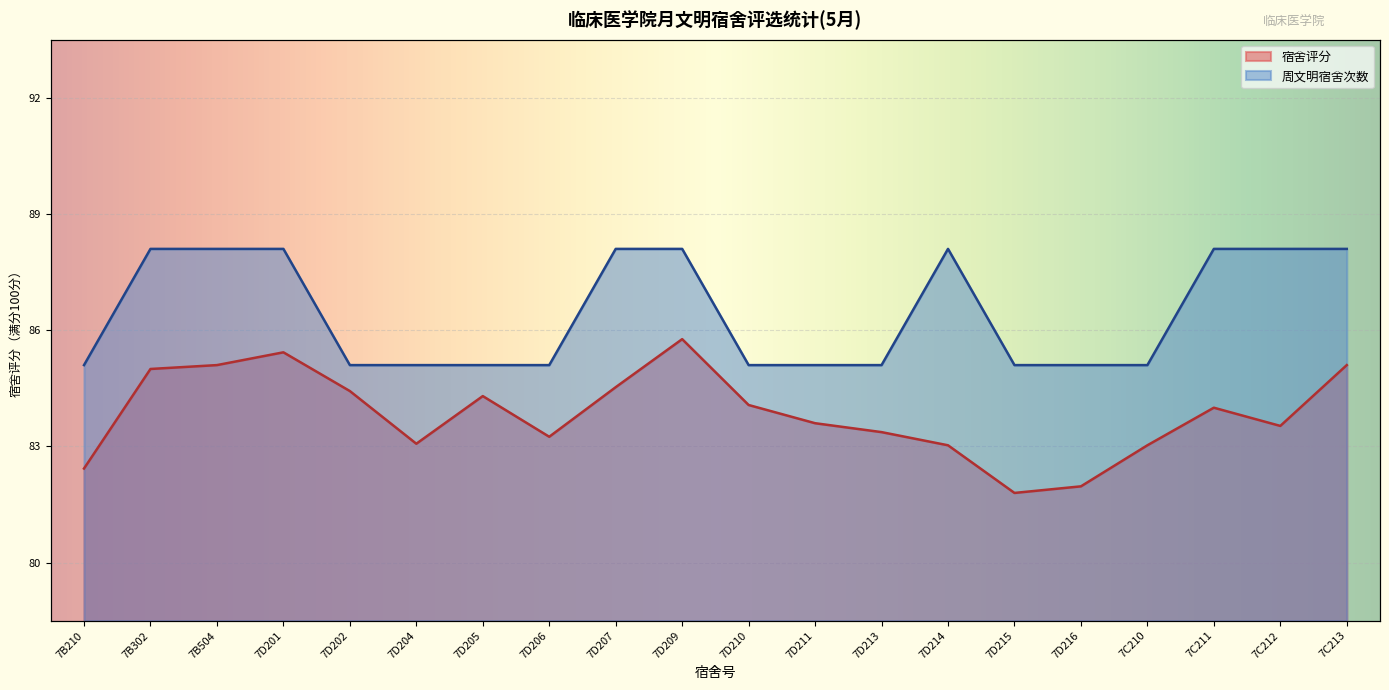

How many lines are shown in the chart?

2